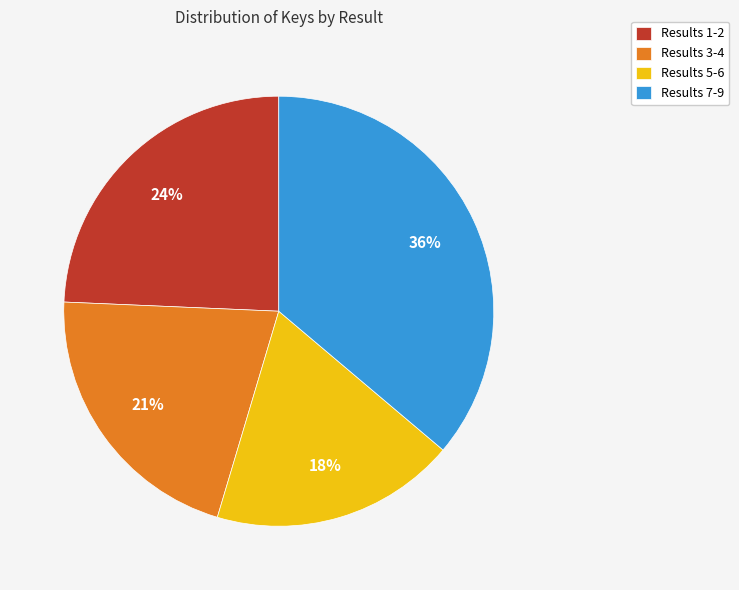

To the nearest percent, what portion does Results 3-4 represent?

21%